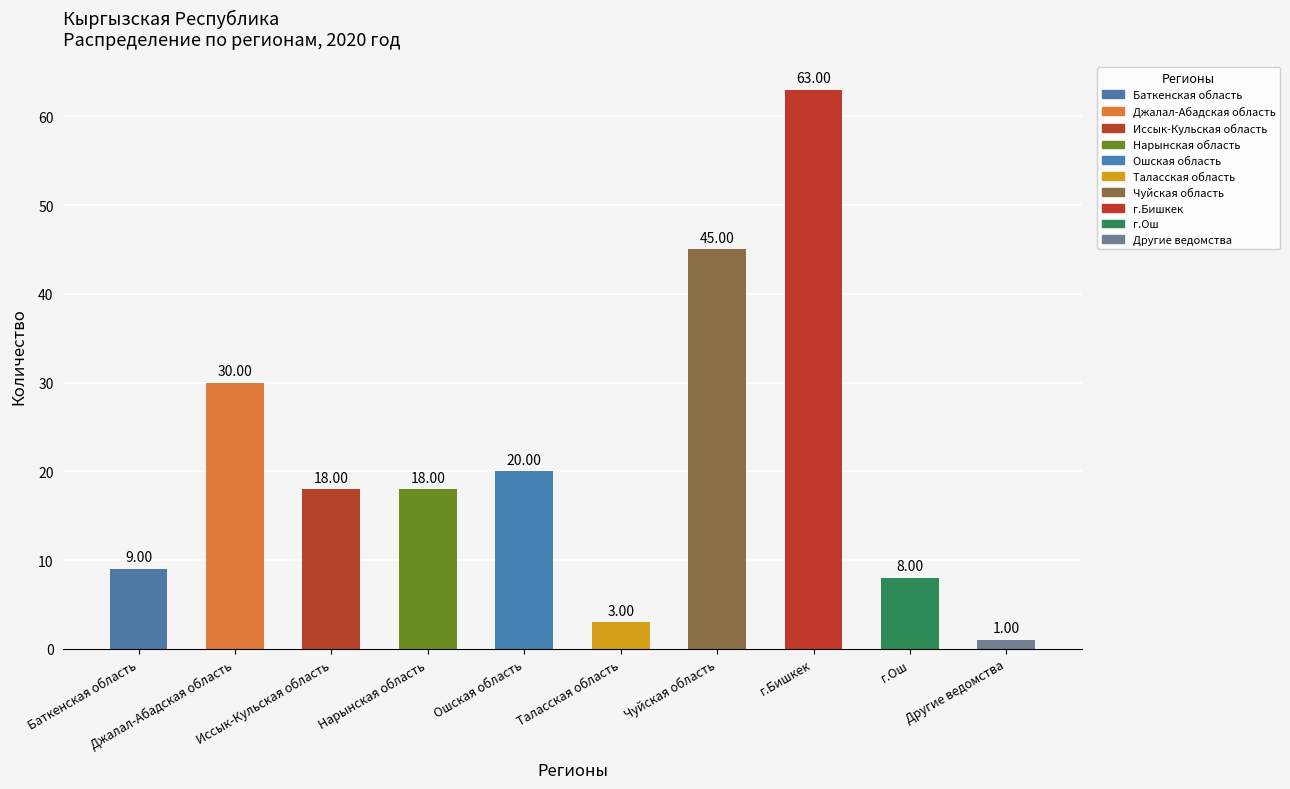

What is the value of the 9th bar from the left?

8